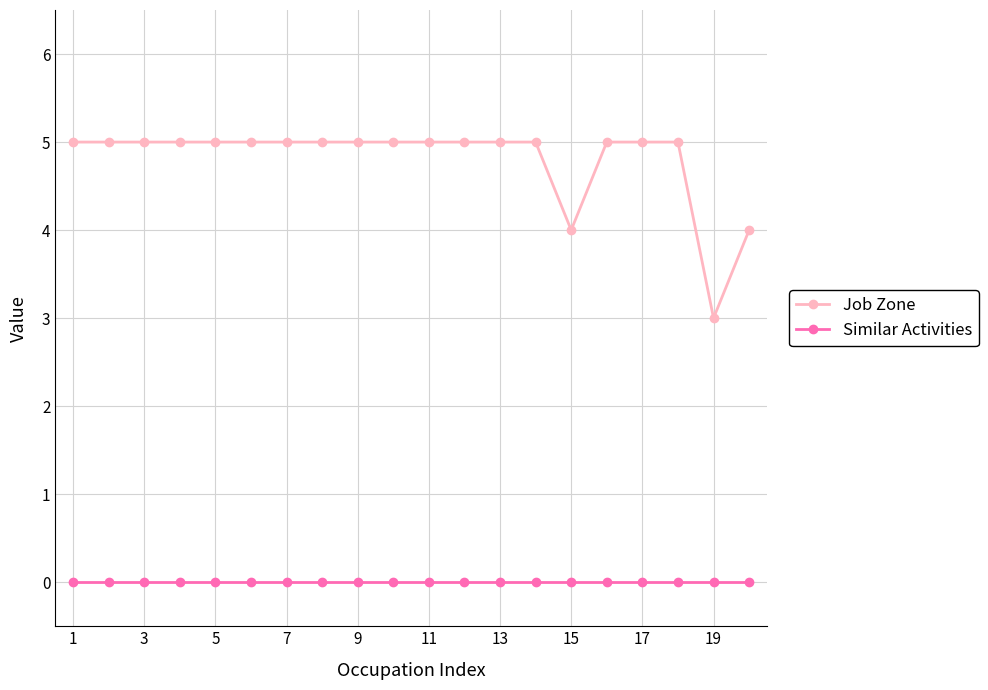

Which series has the largest total across all categories?

Job Zone